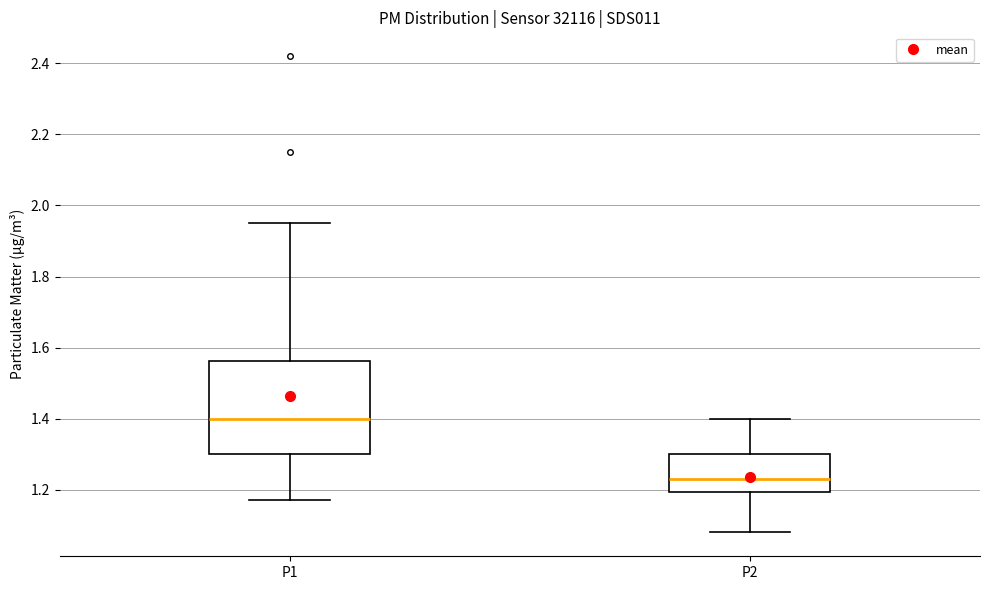

Where does the upper whisker of the box for P2 end on the y-axis? The values are not printed on the chart, so give them approximately, as read against the axis.

1.40